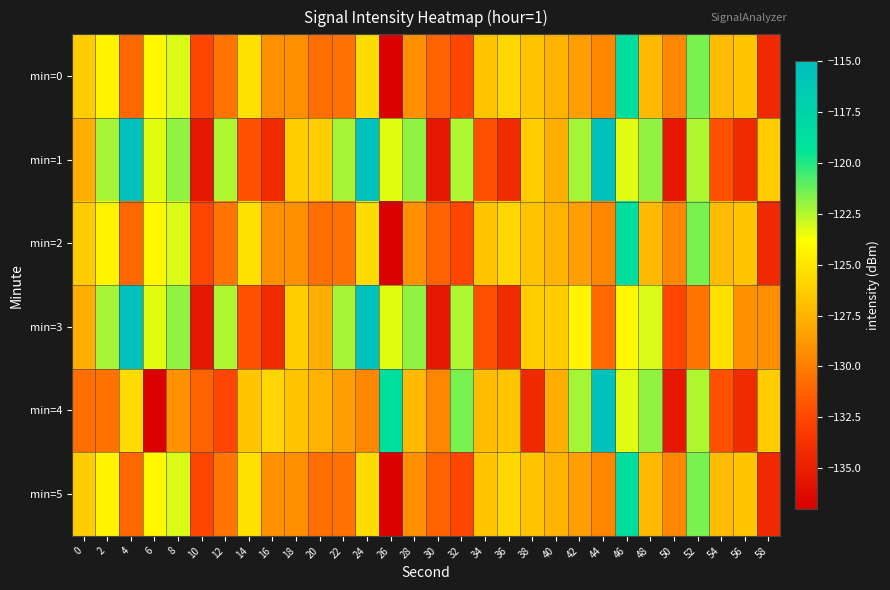

Which category has the highest value across all series?

4